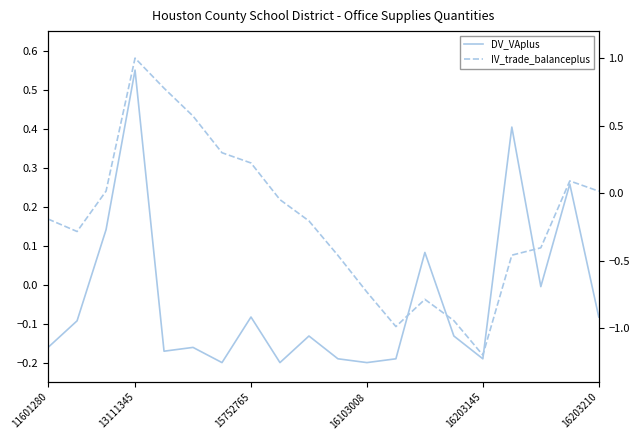

Count the number of data series in this chart.

2